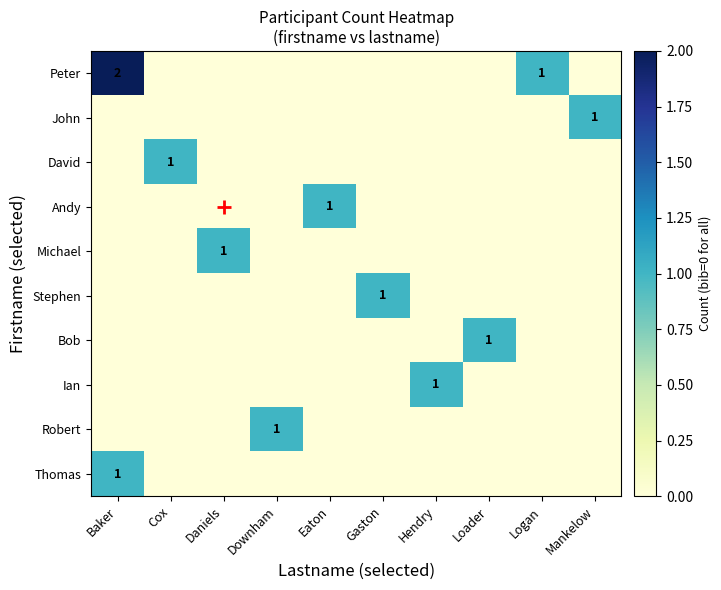

What is the highest value of the Ian series?

1